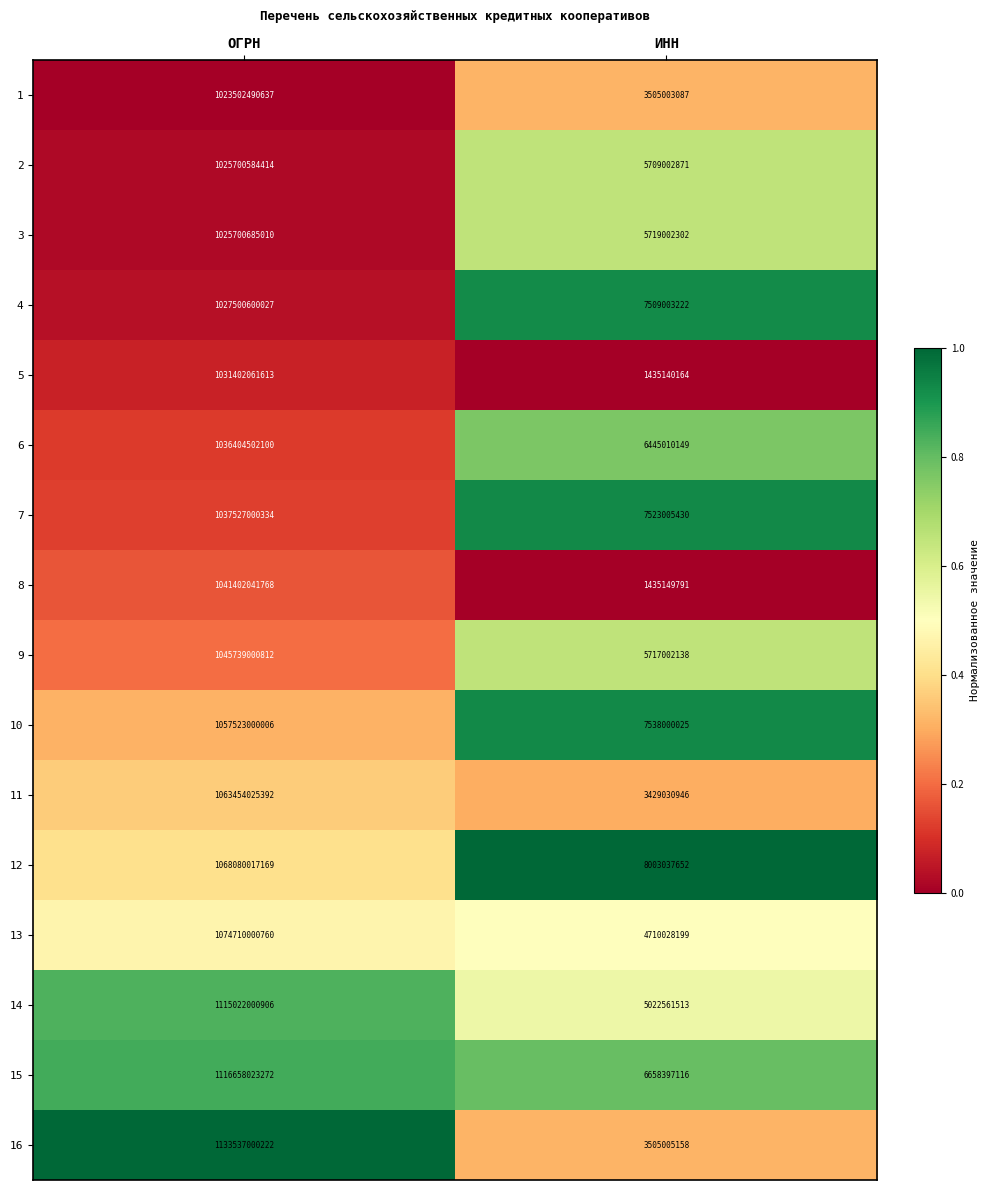

Which series has the largest range (max minus min)?

16